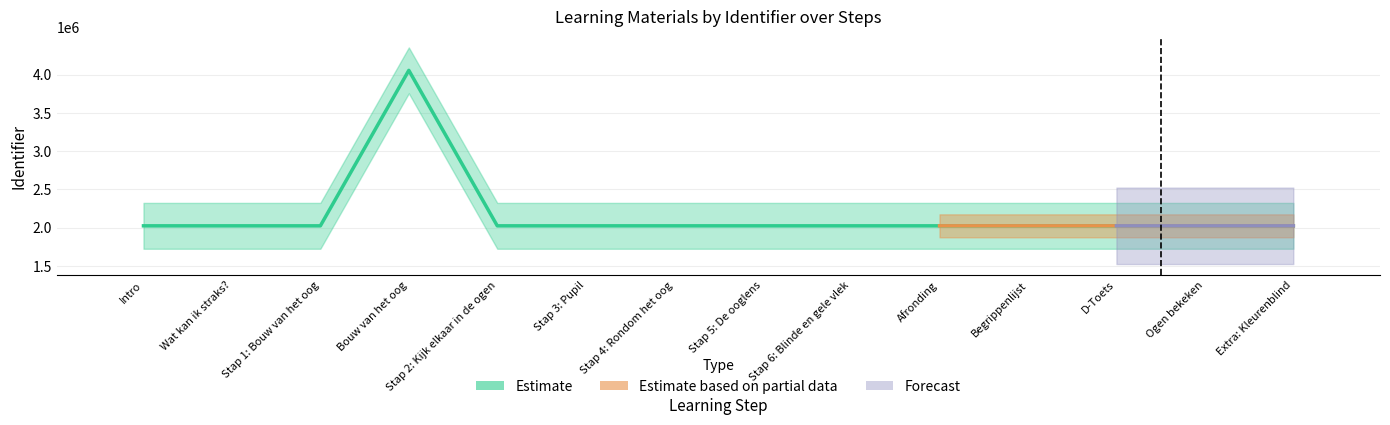

Is it true that Forecast equals 3314818 at Stap 1: Bouw van het oog?

False